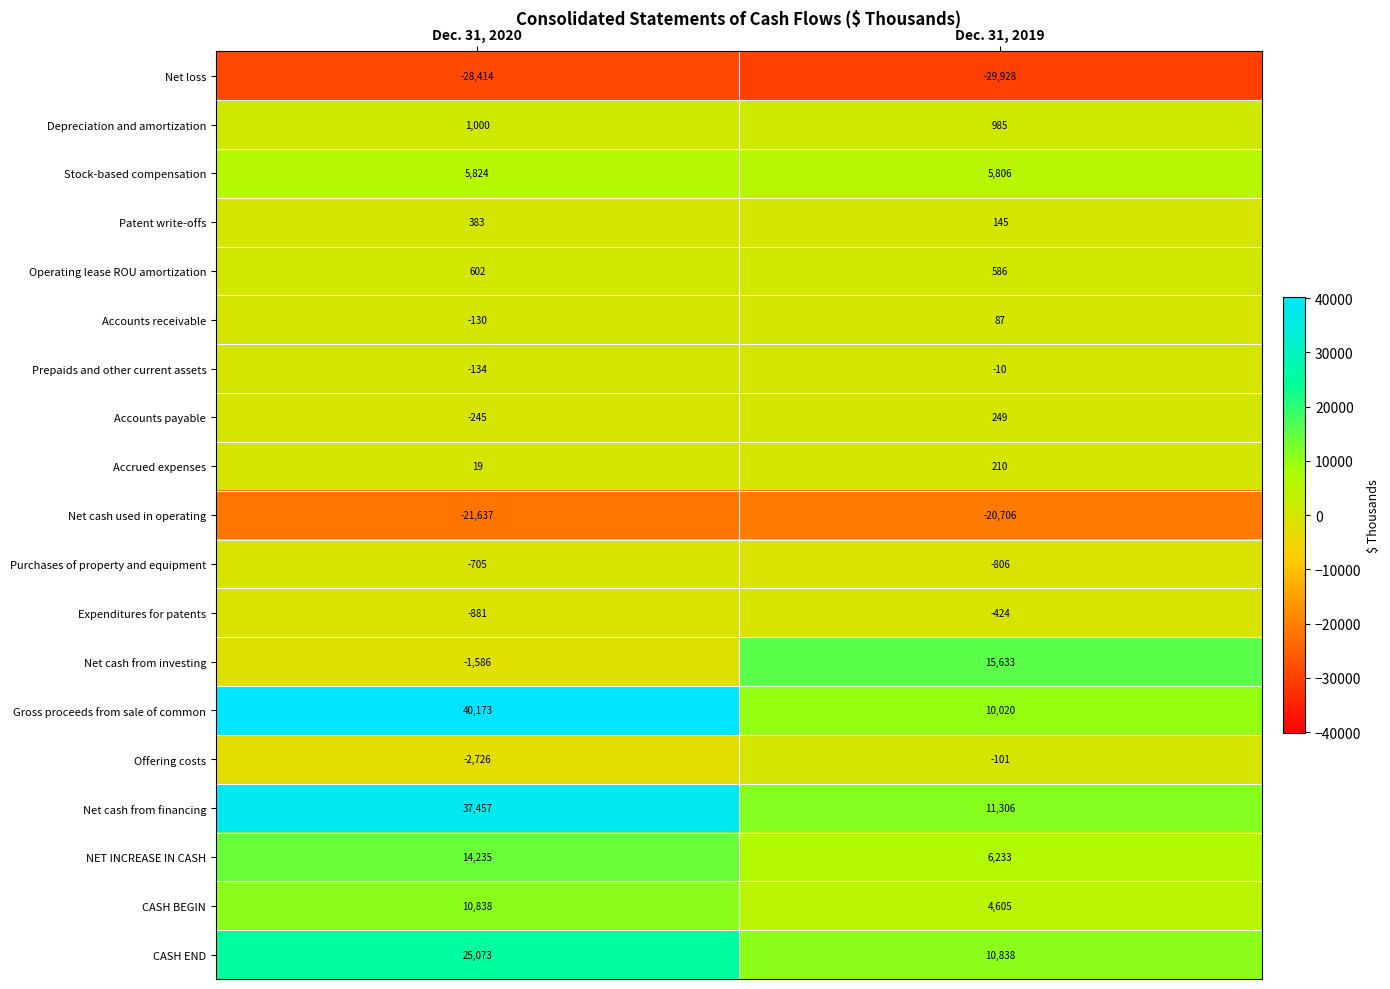

True or false: CASH END has a value of 10838 at Dec. 31, 2019.

True